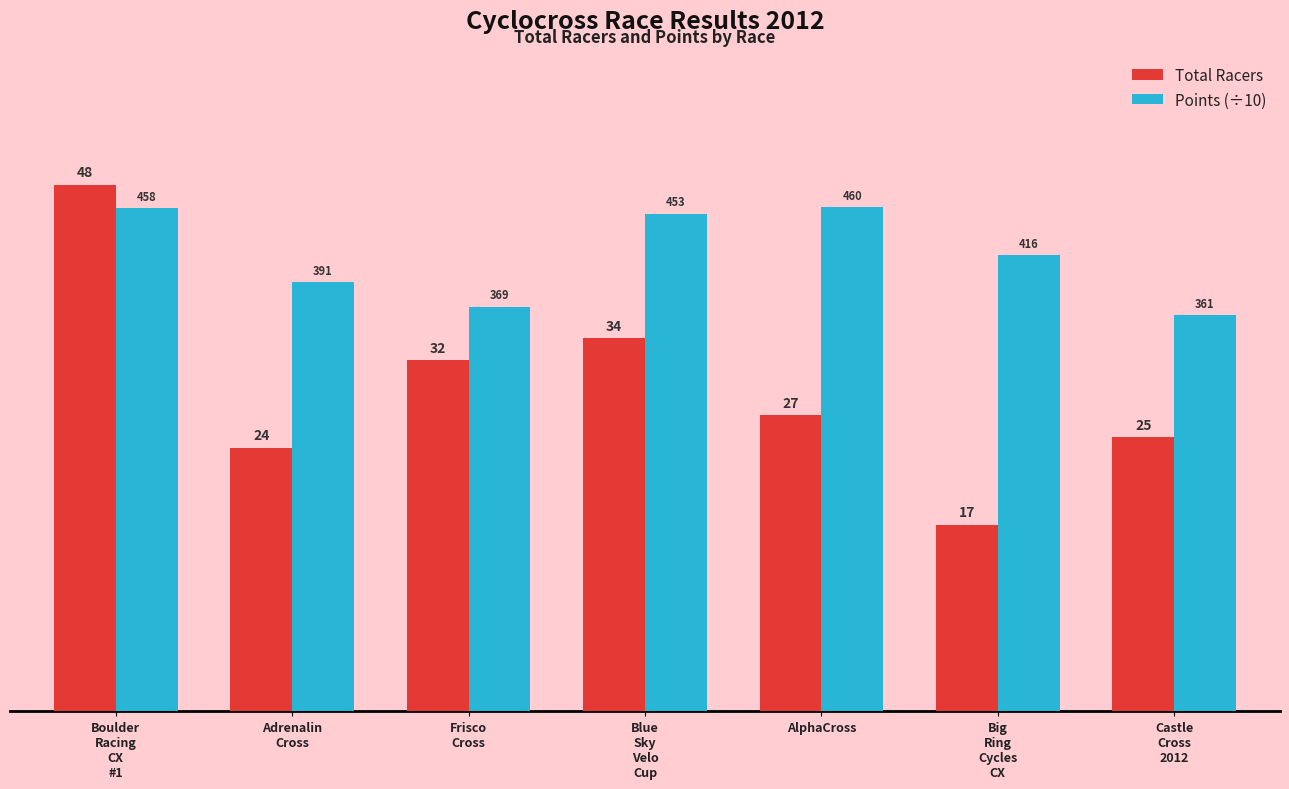

Rank the series by their average value, from lowest to highest.

Total Racers, Points (÷10)